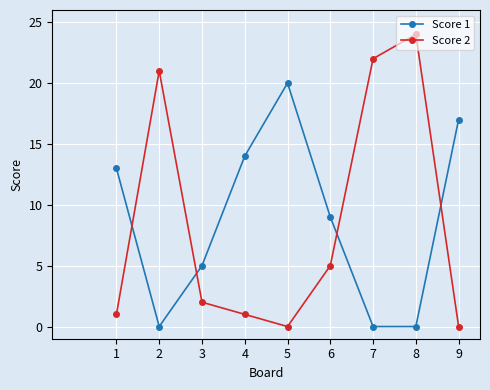

Which series has the largest range (max minus min)?

Score 2